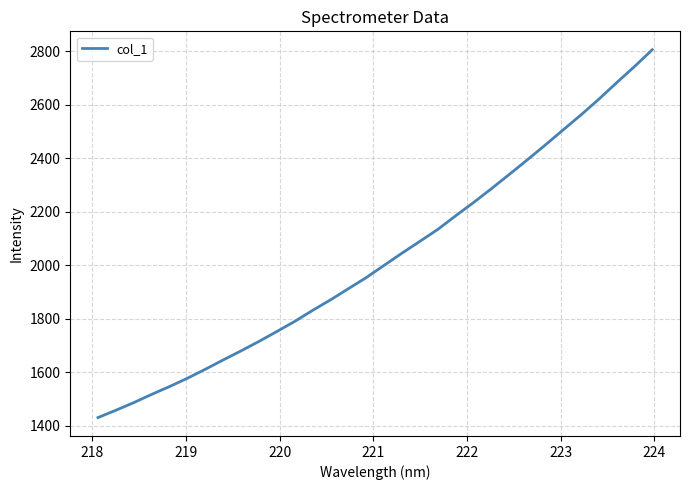

True or false: there are more than 2 points higher than both neighbors.

False